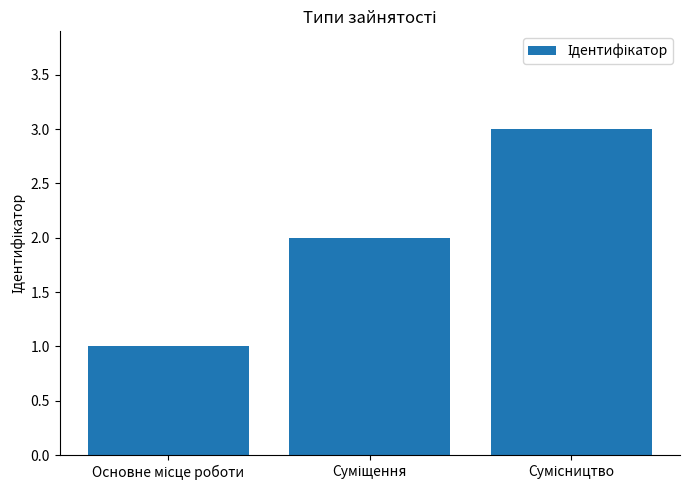

What is the maximum value shown in the chart?

3